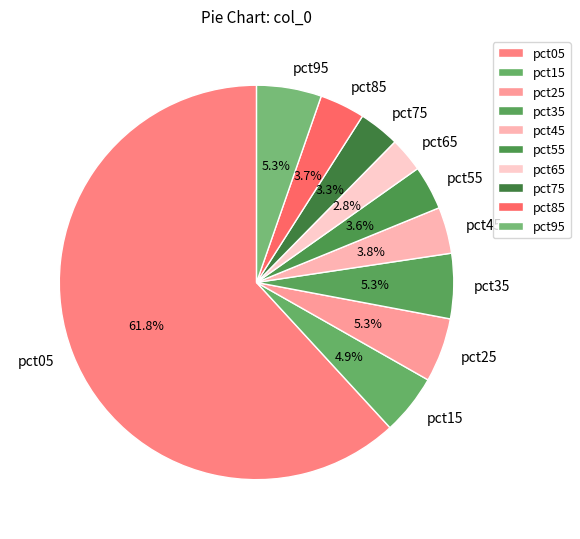

What percentage is the pct45 slice, to the nearest percent?

4%